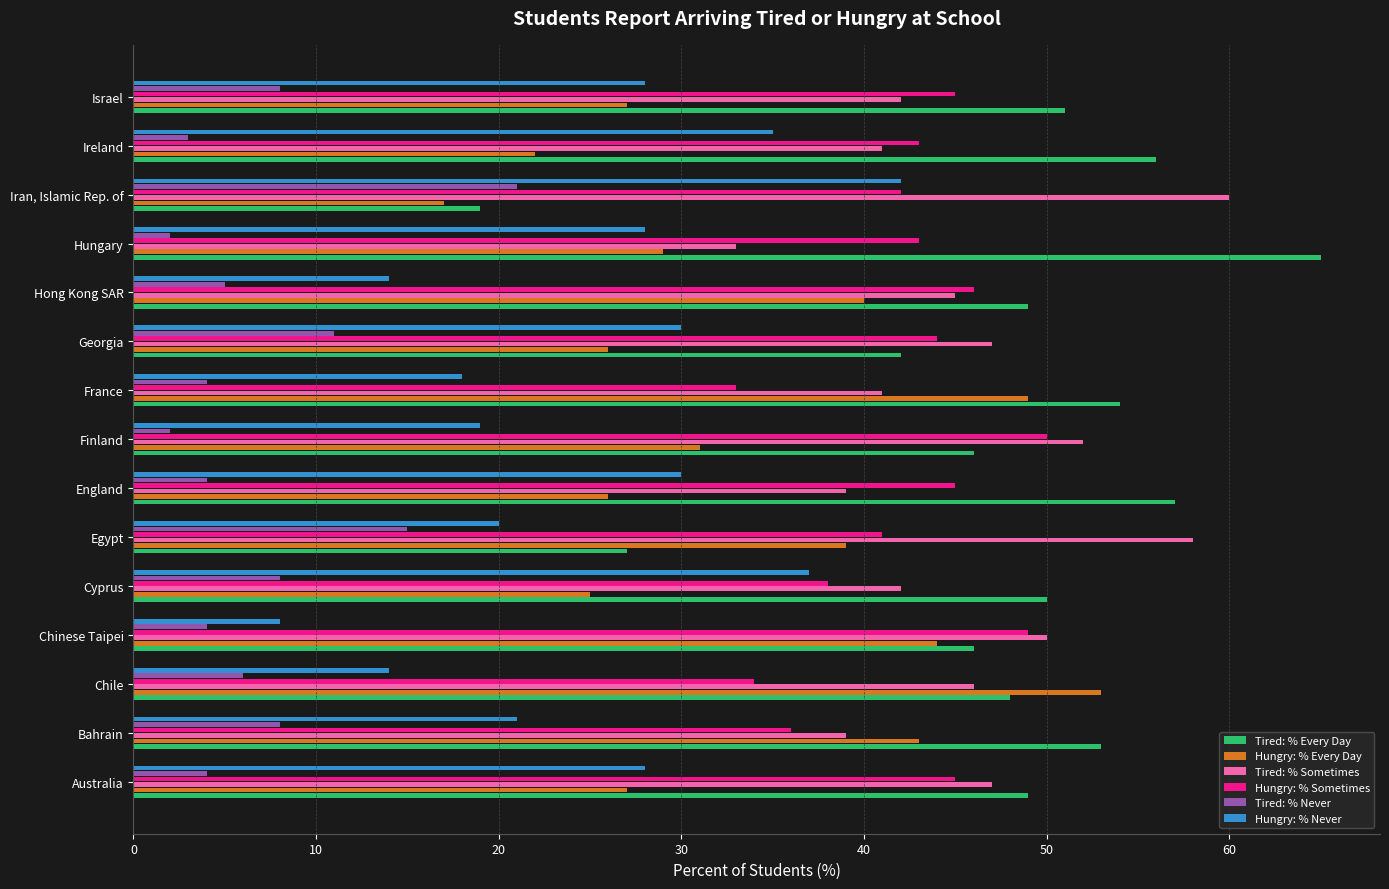

What is the maximum value for Tired: % Every Day?

65